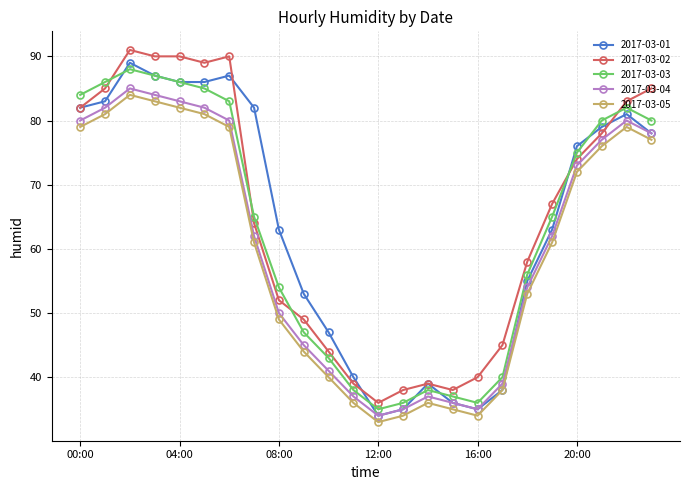

True or false: 2017-03-04 and 2017-03-05 intersect in this chart.

False